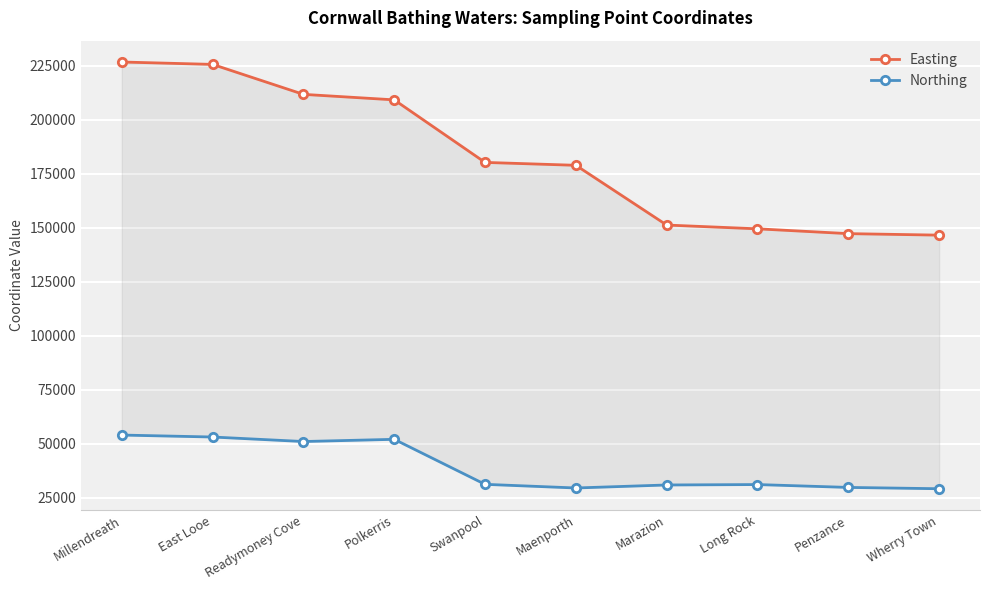

What is the sum of all Northing values?

392432